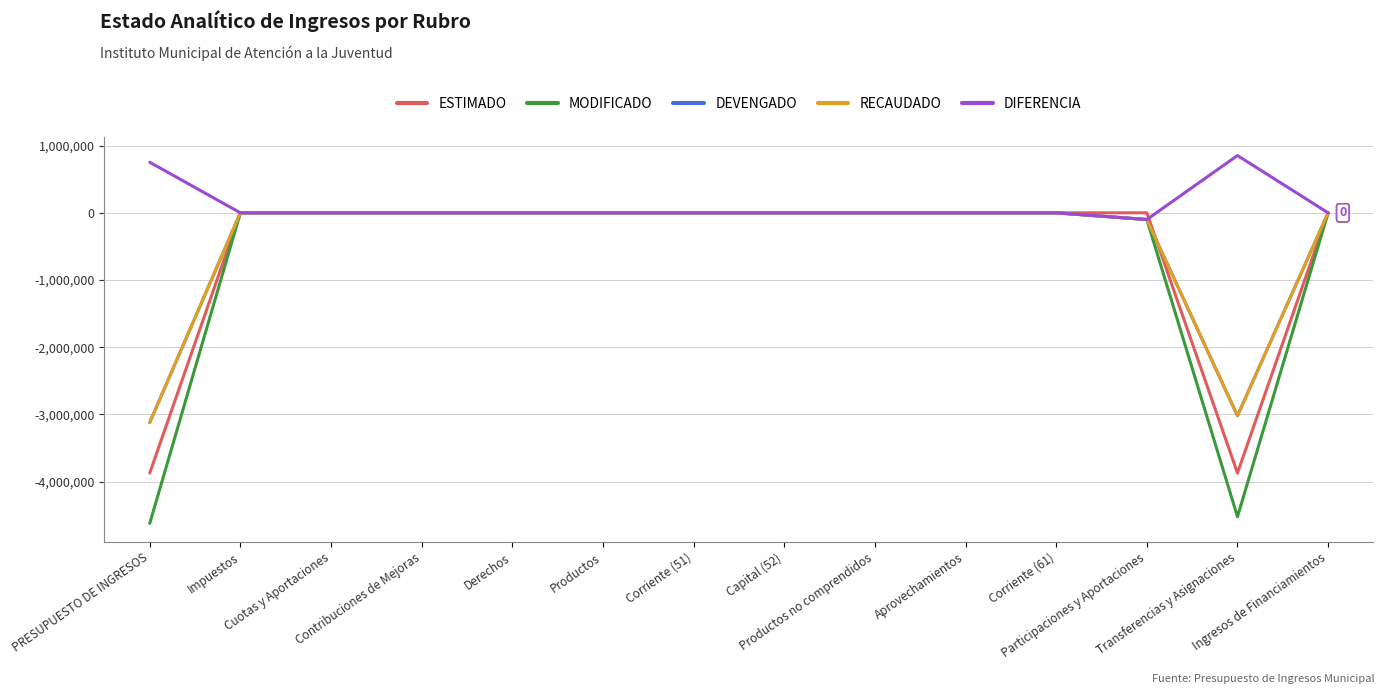

What is the difference between the highest and lowest values at Transferencias y Asignaciones?

5375738.6